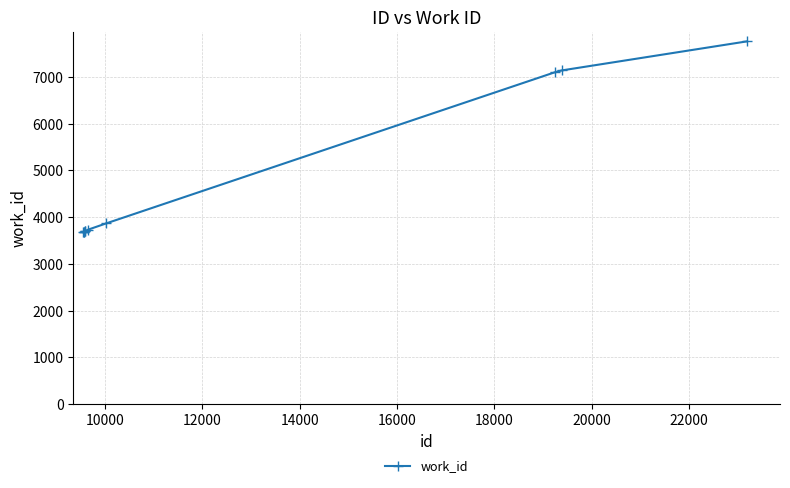

What is the minimum value shown in the chart?

3683